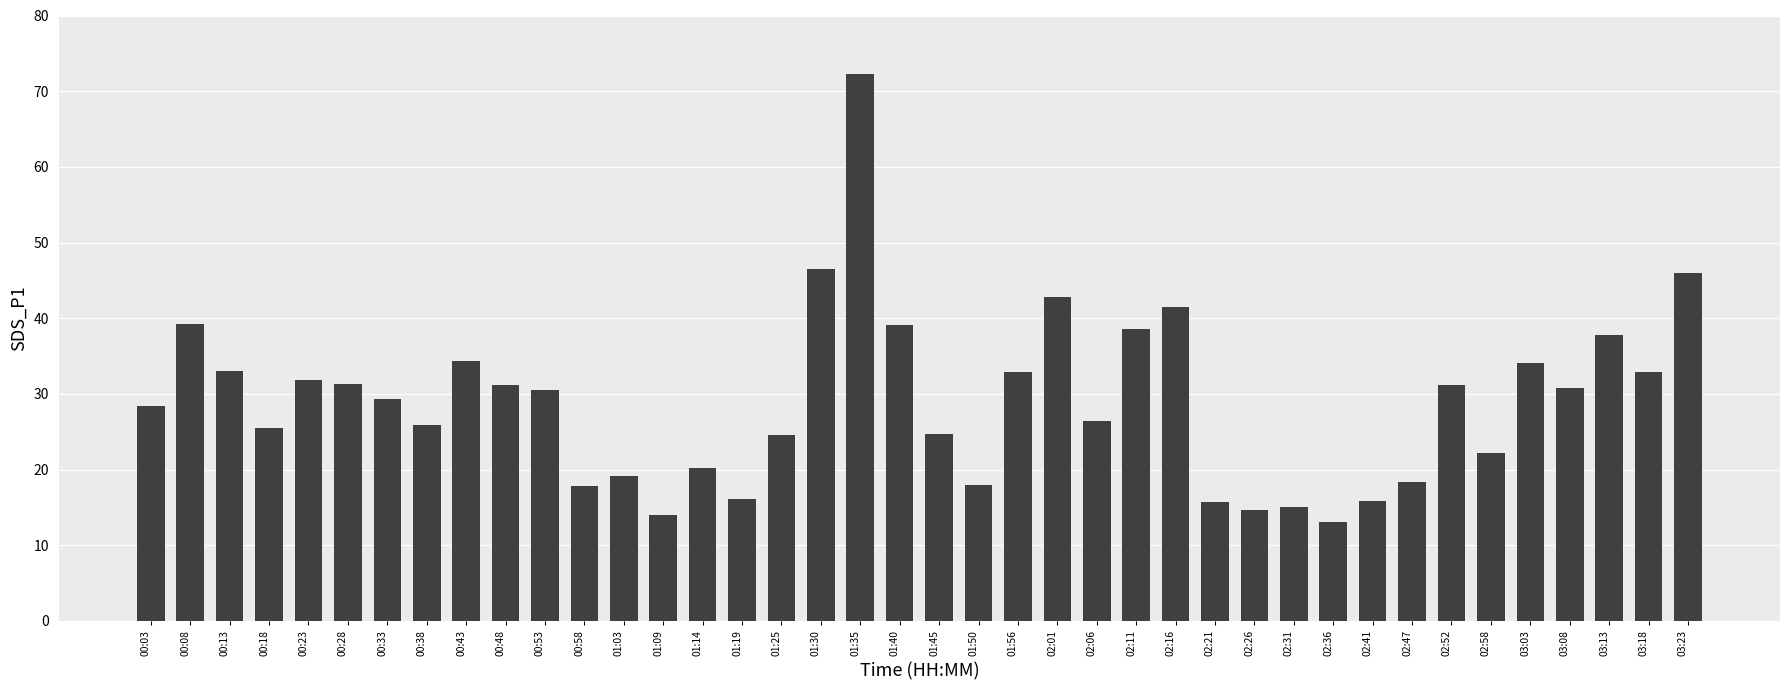

What is the sum of all values?

1162.9